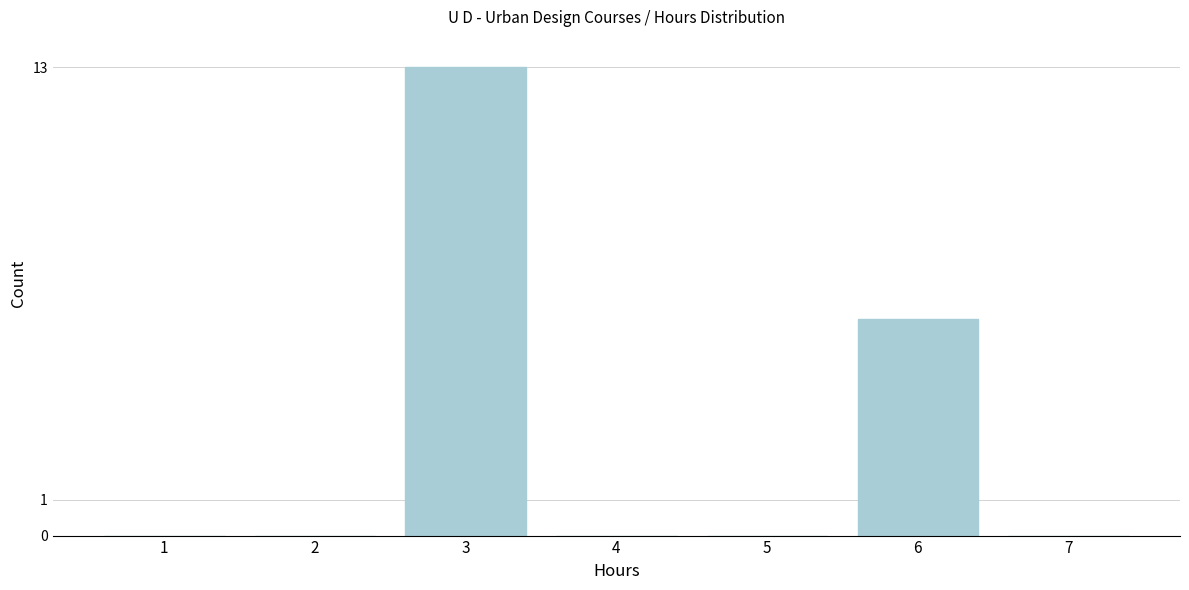

Reading right to left, list all the values displayed in this chart.

7=0	6=6	5=0	4=0	3=13	2=0	1=0